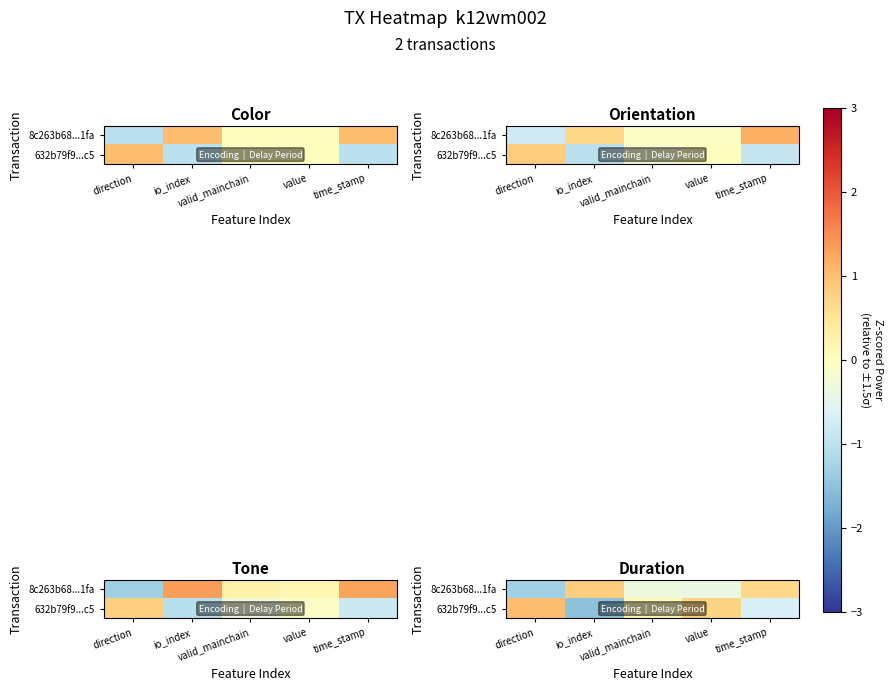

What is the difference between the highest and lowest values at time_stamp?

1.4